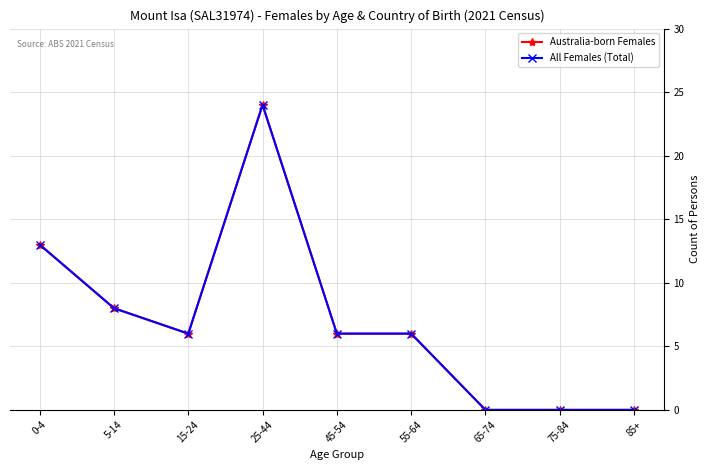

Rank the series by their maximum value, from lowest to highest.

Australia-born Females, All Females (Total)